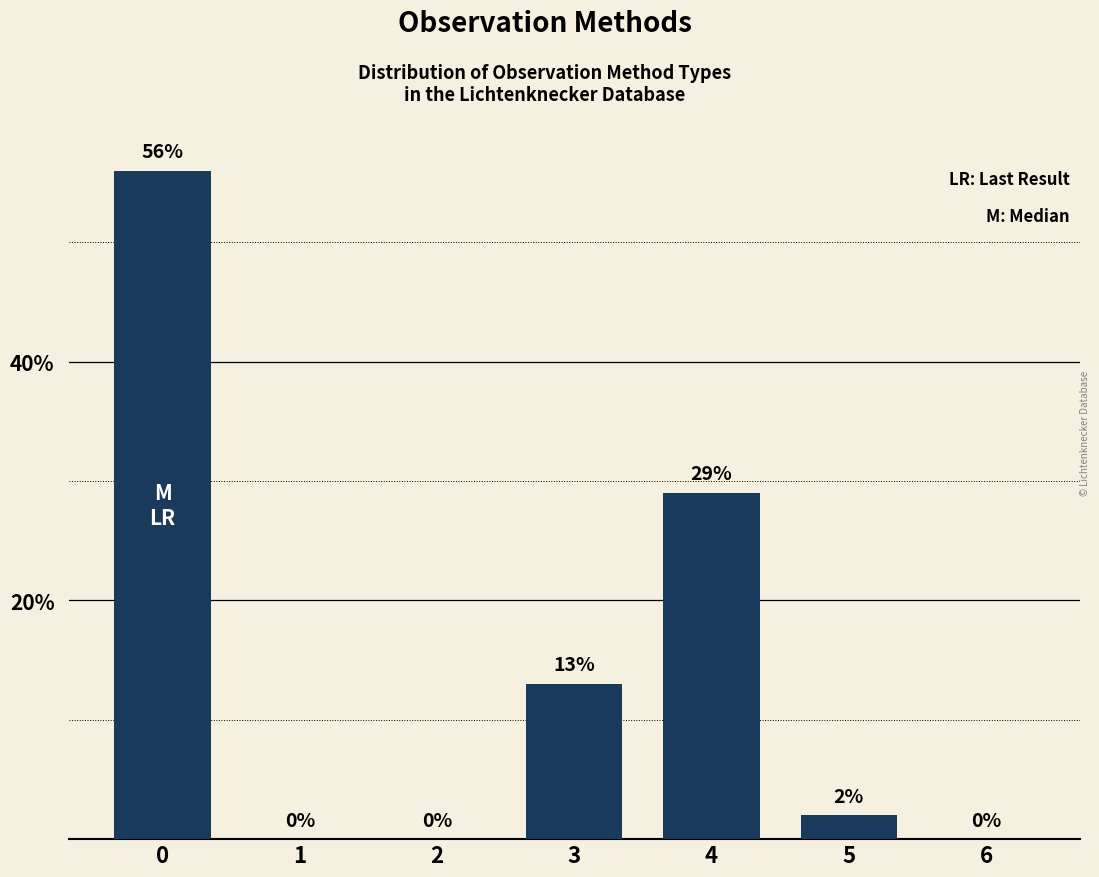

The chart shows a value of 52 at 4. True or false?

False